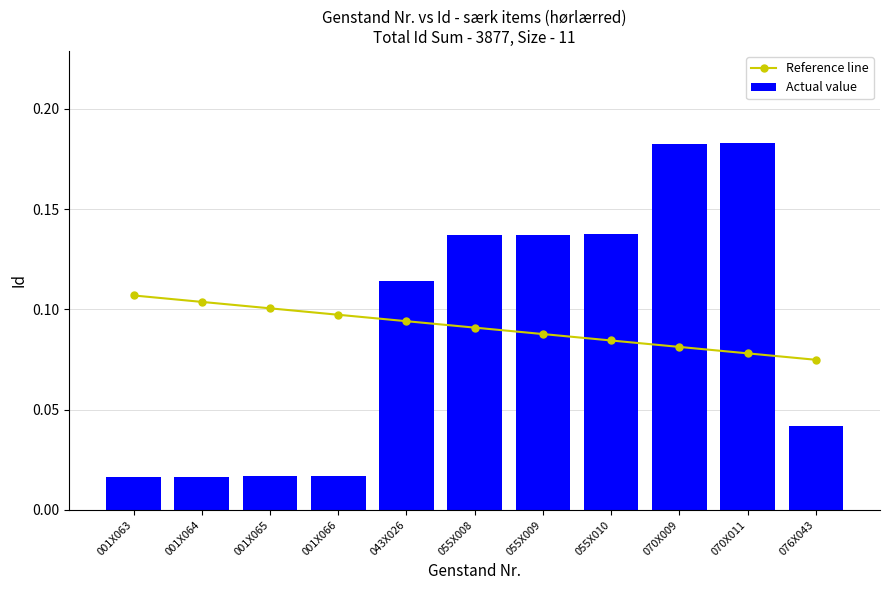

Rank the categories by Actual value value from lowest to highest.

001X063, 001X064, 001X065, 001X066, 076X043, 043X026, 055X008, 055X009, 055X010, 070X009, 070X011